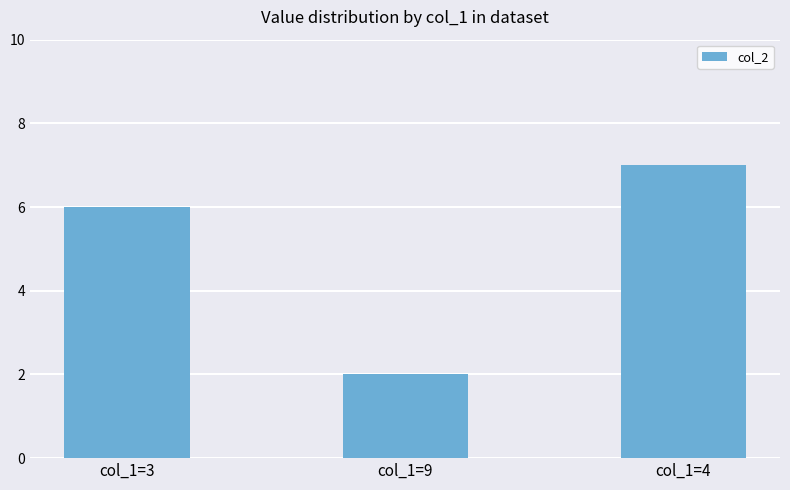

Reading left to right, extract all data points from this chart.

col_1=3=6	col_1=9=2	col_1=4=7